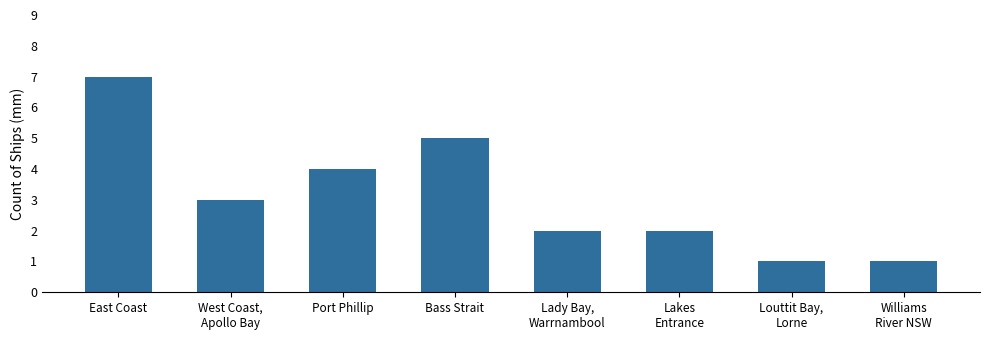

What is the value of the 6th bar from the left?

2